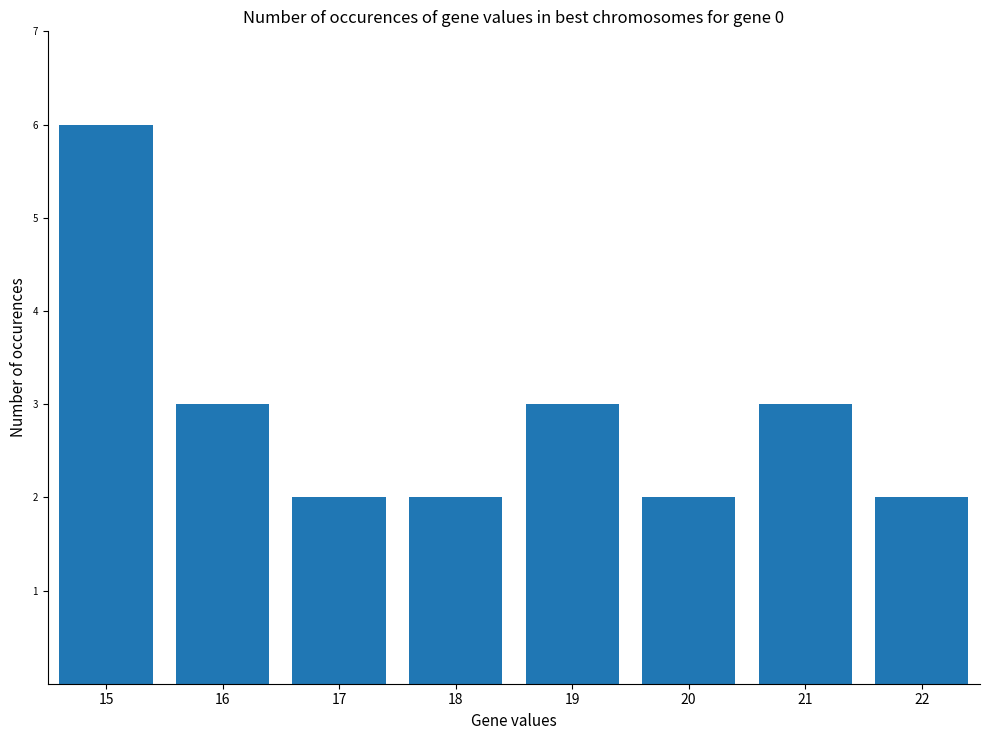

Are the bars horizontal?

No